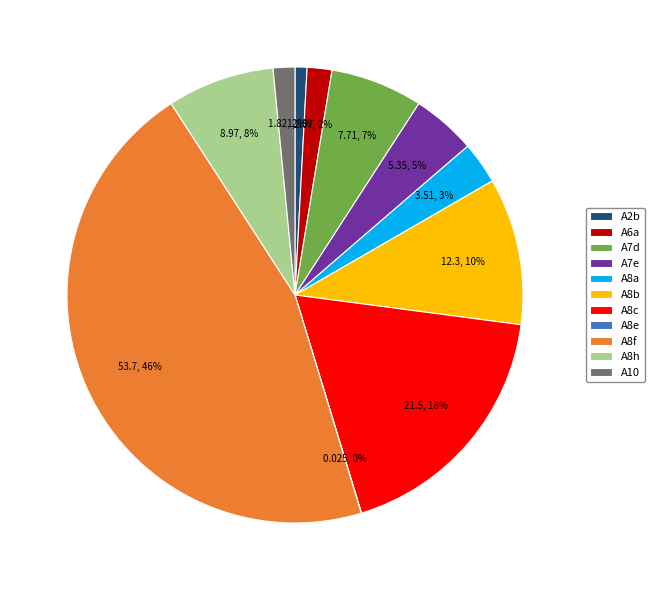

The A2b slice represents 8% of the pie. True or false?

False